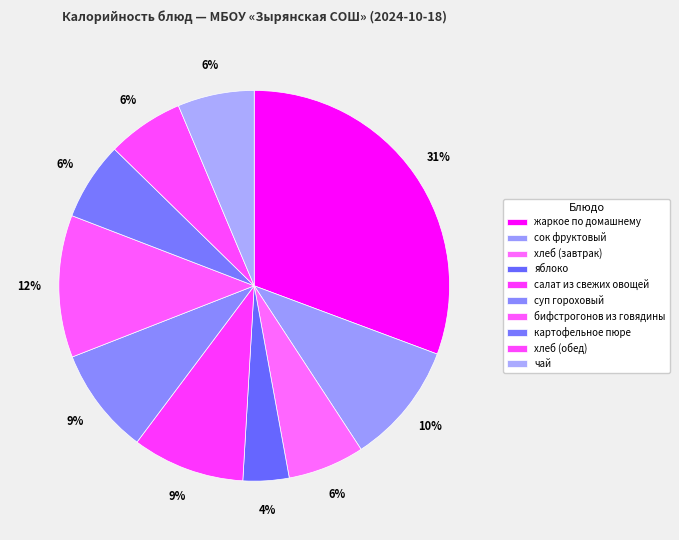

What percentage is the хлеб (обед) slice, to the nearest percent?

6%